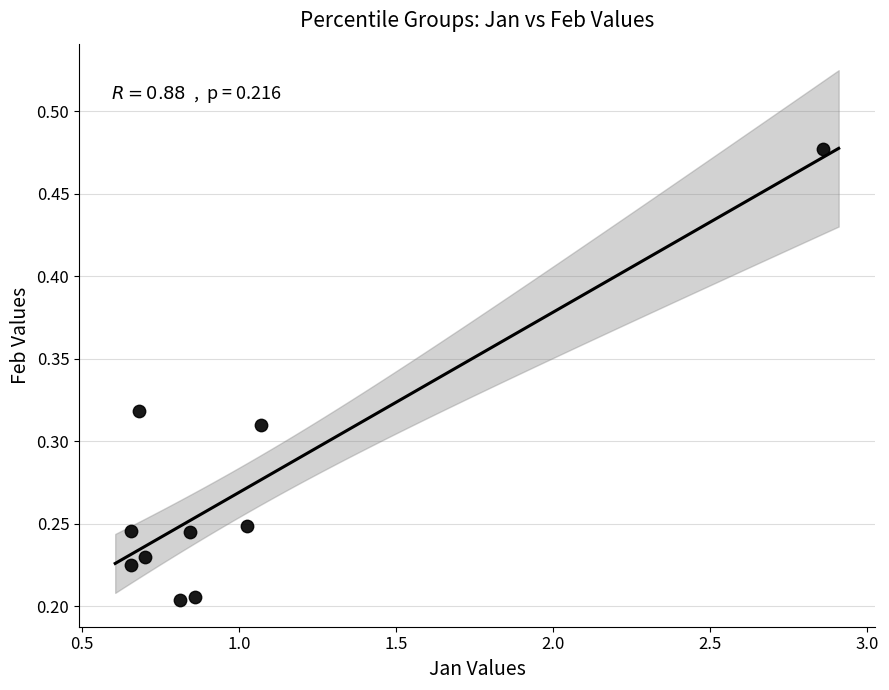

What is the average X value?

1.0